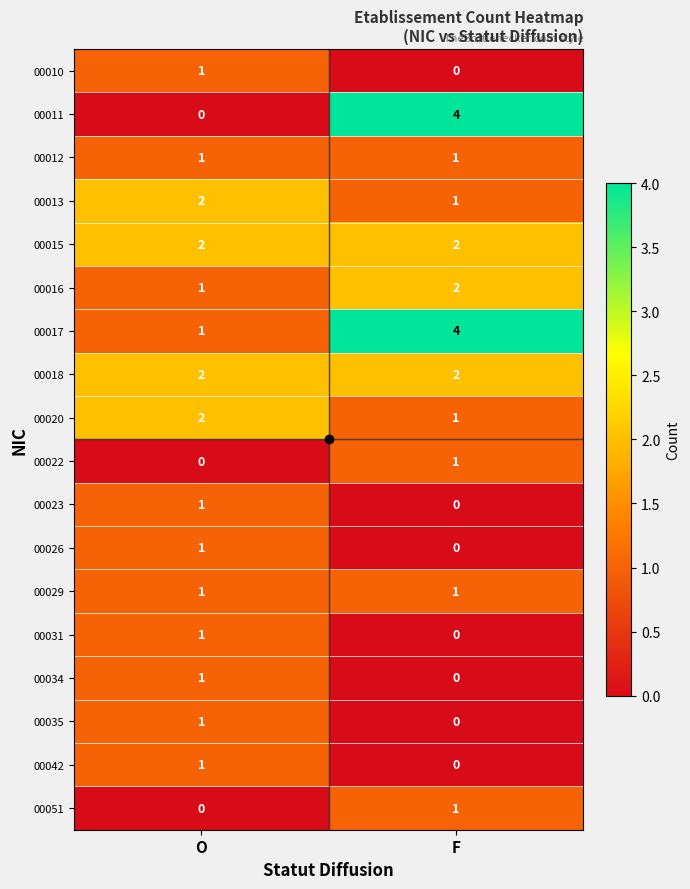

At which category is the sum across all series the highest?

F